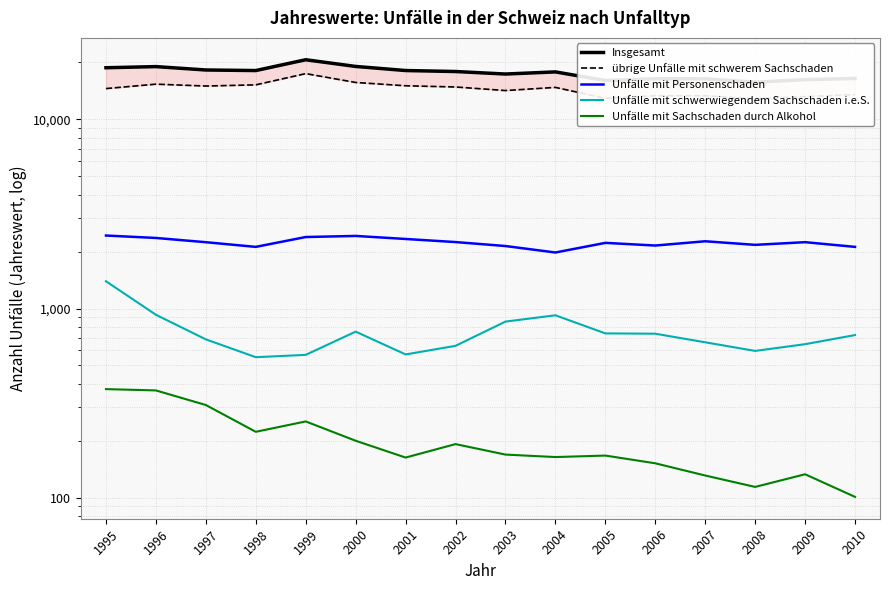

What are all the series names shown in the legend?

Insgesamt, übrige Unfälle mit schwerem Sachschaden, Unfälle mit Personenschaden, Unfälle mit schwerwiegendem Sachschaden i.e.S., Unfälle mit Sachschaden durch Alkohol